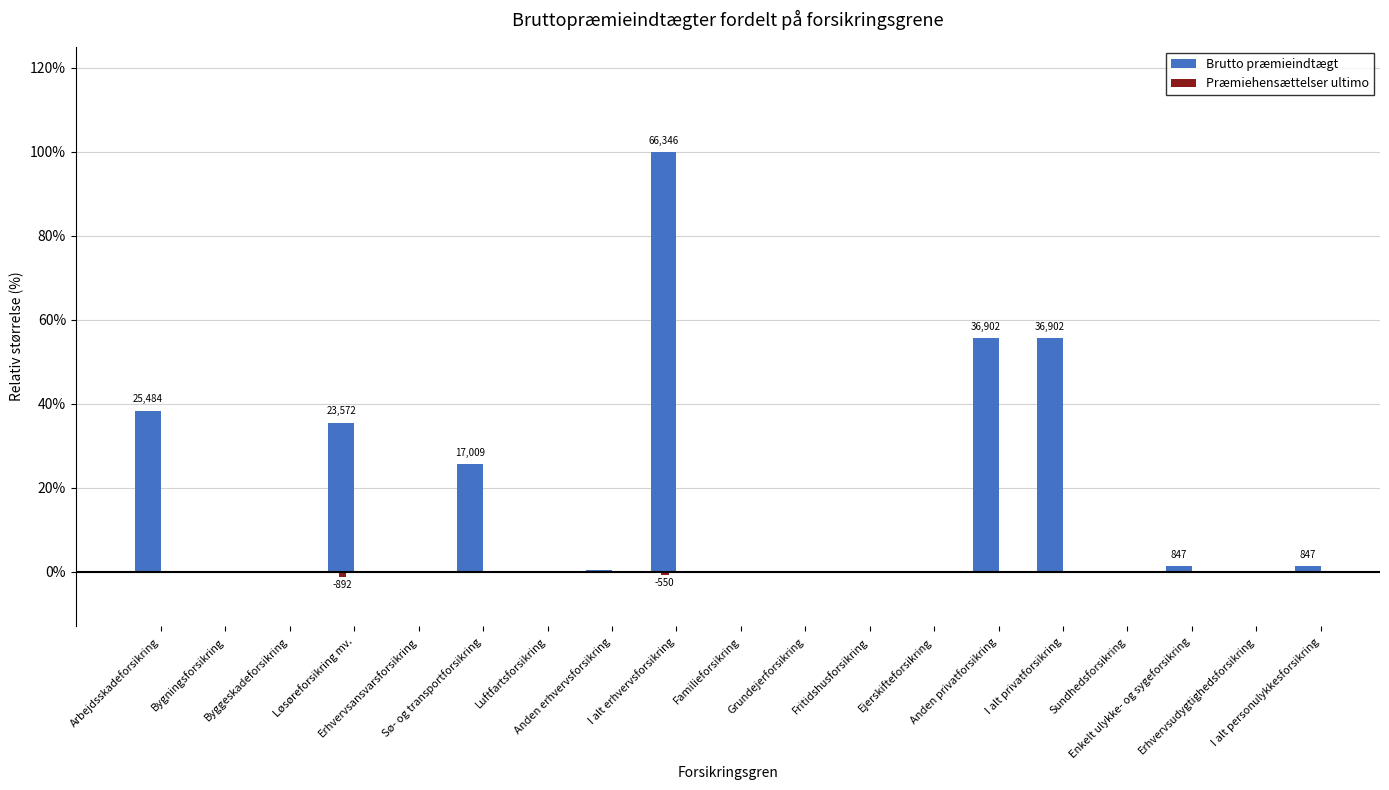

What is the greatest value displayed?

100.0